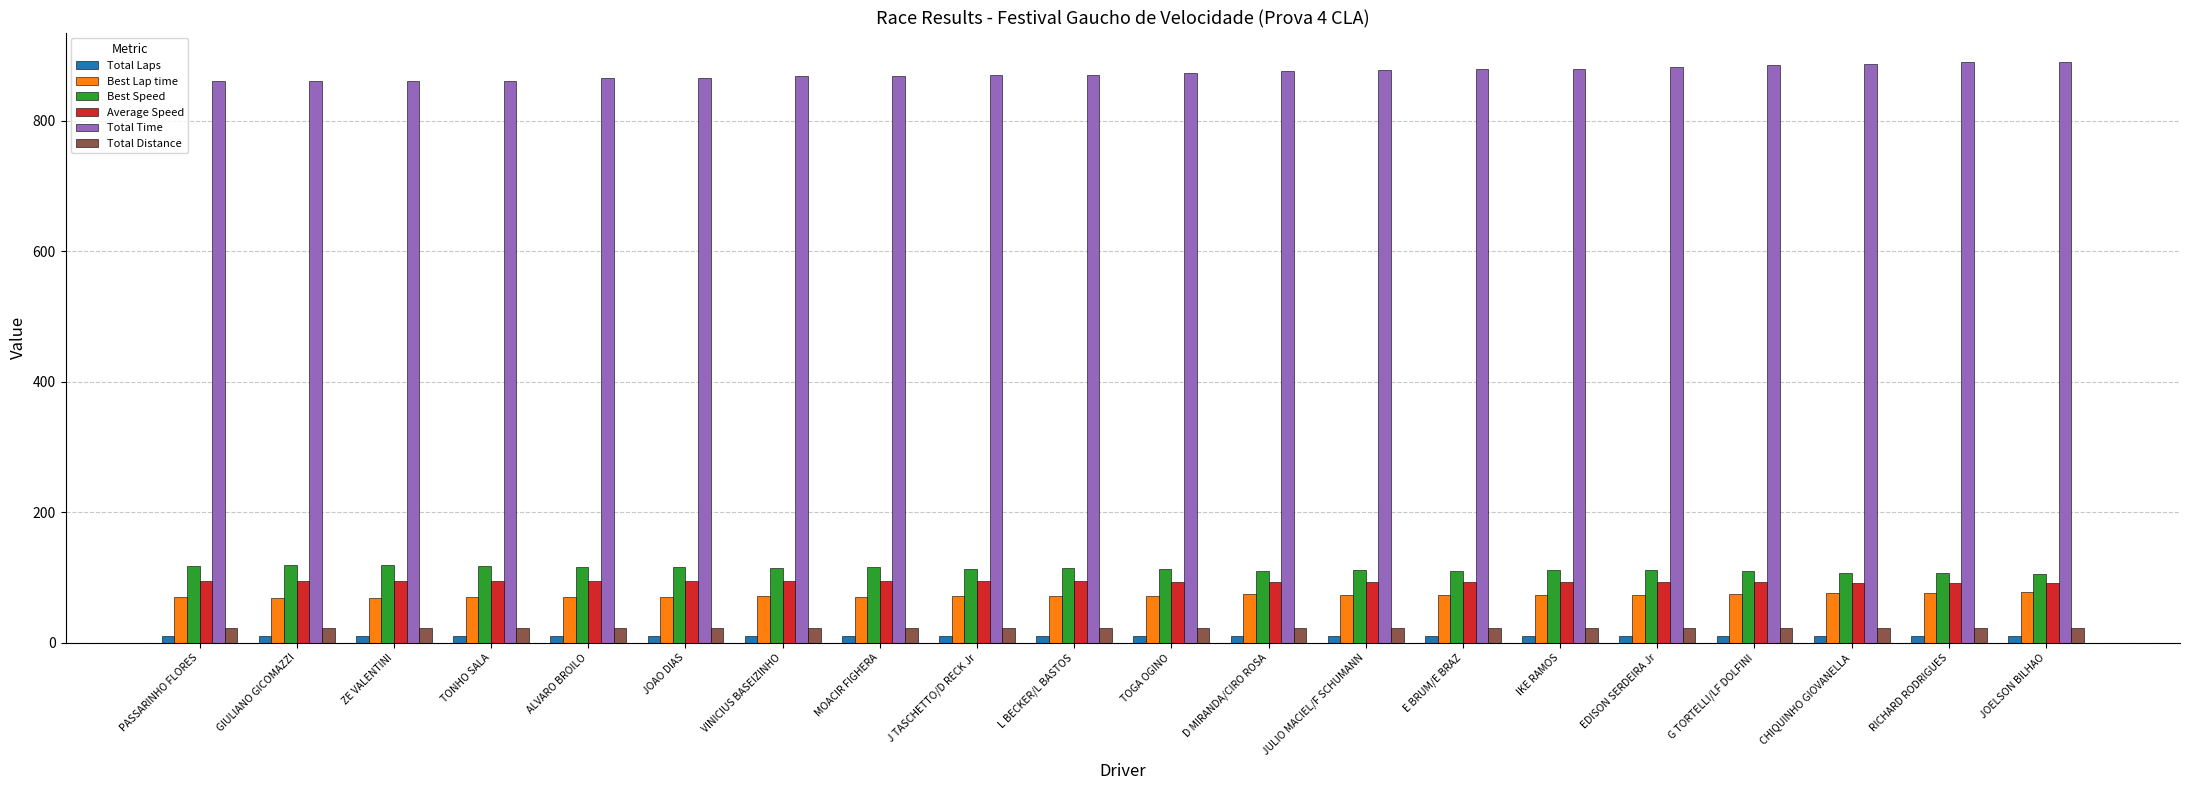

What is the average value of the Total Laps series?

10.0